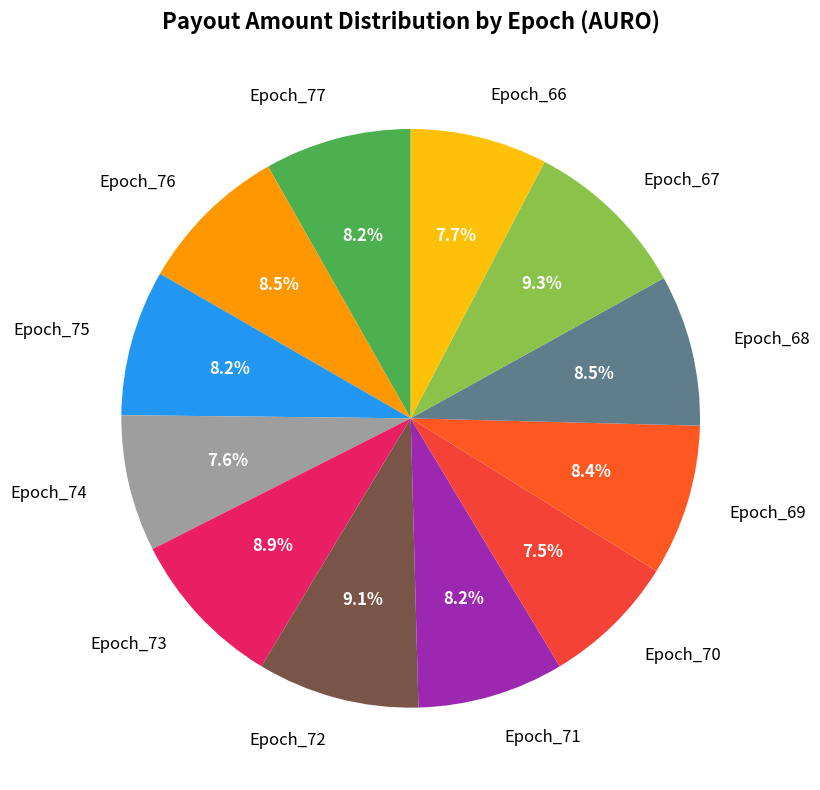

To the nearest percent, what portion does Epoch_66 represent?

8%